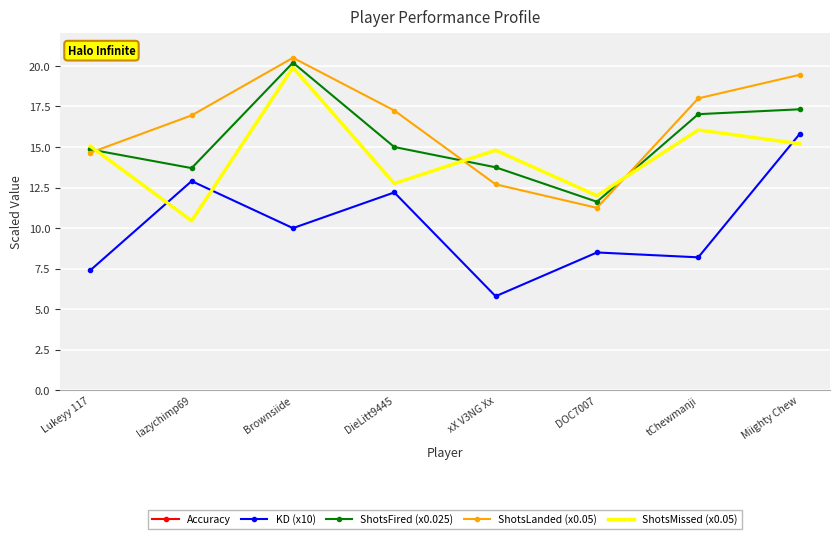

Reading right to left, list all the values displayed in this chart.

Accuracy: Miighty Chew=56.1	tChewmanji=52.9	DOC7007=48.4	xX V3NG Xx=46.2	DieLitt9445=57.5	Brownsiide=50.7	lazychimp69=61.9	Lukeyy 117=49.3
KD (x10): Miighty Chew=15.8	tChewmanji=8.2	DOC7007=8.5	xX V3NG Xx=5.8	DieLitt9445=12.2	Brownsiide=10.0	lazychimp69=12.9	Lukeyy 117=7.4
ShotsFired (x0.025): Miighty Chew=17.3	tChewmanji=17.0	DOC7007=11.6	xX V3NG Xx=13.8	DieLitt9445=15.0	Brownsiide=20.2	lazychimp69=13.7	Lukeyy 117=14.9
ShotsLanded (x0.05): Miighty Chew=19.5	tChewmanji=18.0	DOC7007=11.2	xX V3NG Xx=12.7	DieLitt9445=17.2	Brownsiide=20.5	lazychimp69=16.9	Lukeyy 117=14.7
ShotsMissed (x0.05): Miighty Chew=15.2	tChewmanji=16.1	DOC7007=12.0	xX V3NG Xx=14.8	DieLitt9445=12.8	Brownsiide=19.9	lazychimp69=10.5	Lukeyy 117=15.1